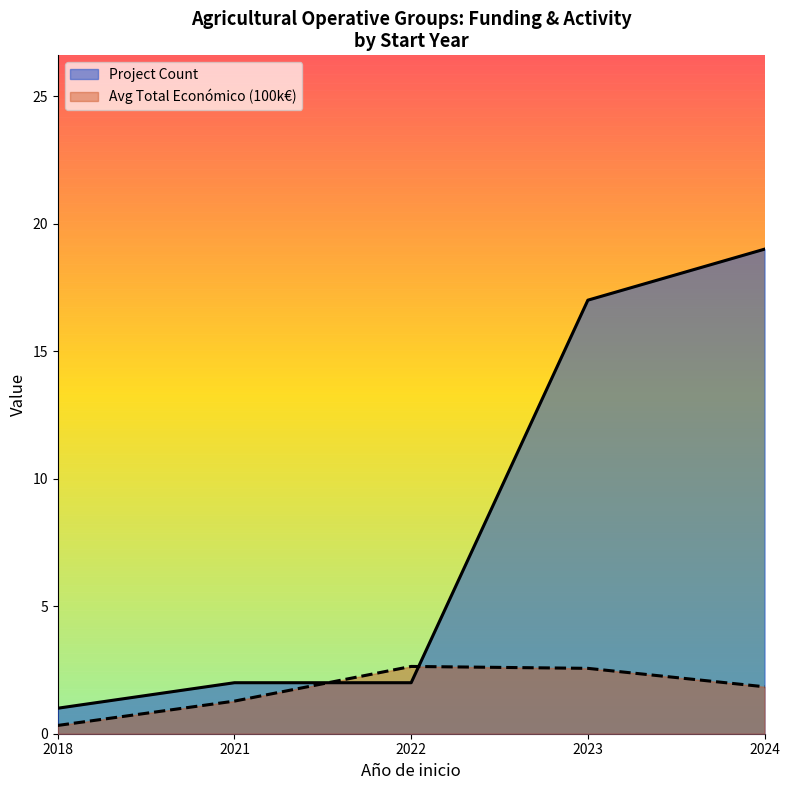

Which series has the widest spread of values?

Project Count